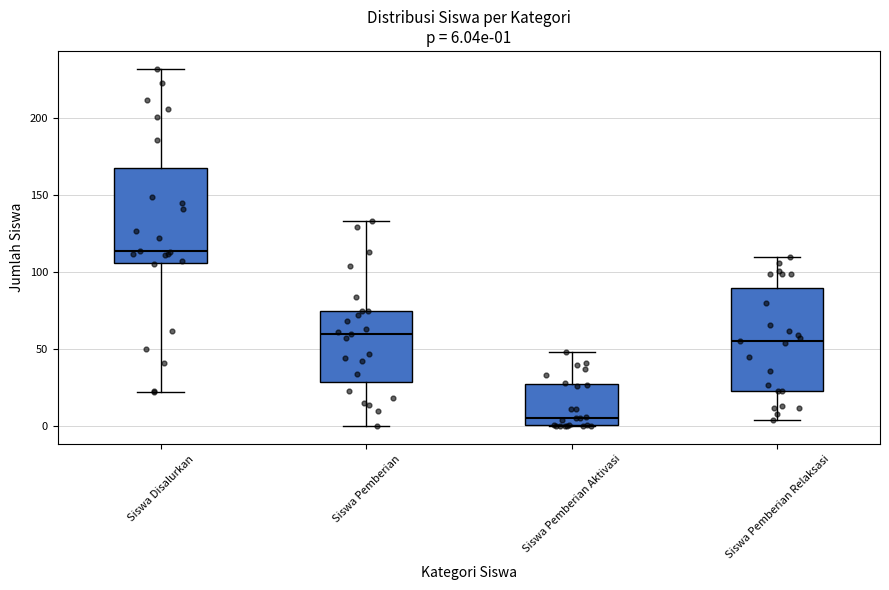

Which box has the lowest median line?

Siswa Pemberian Aktivasi